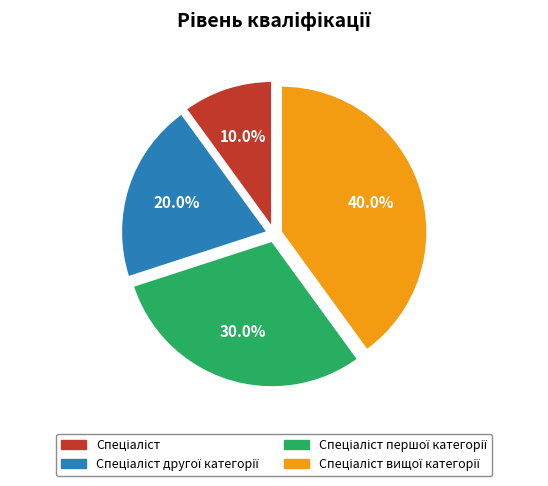

Is there a majority slice in this chart?

No